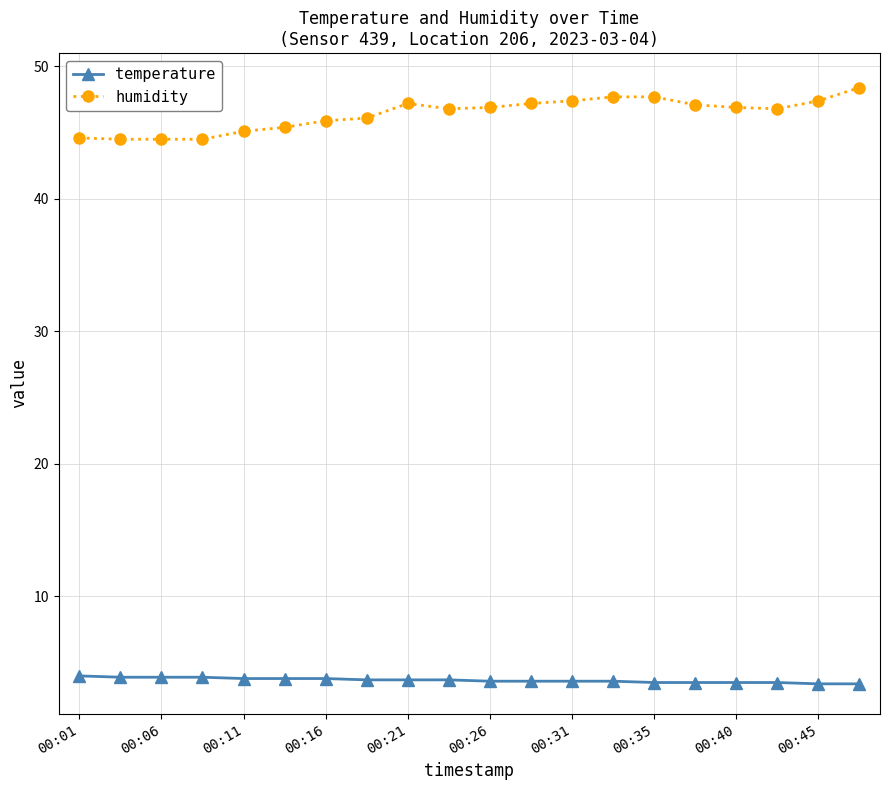

True or false: temperature and humidity cross at least once.

False